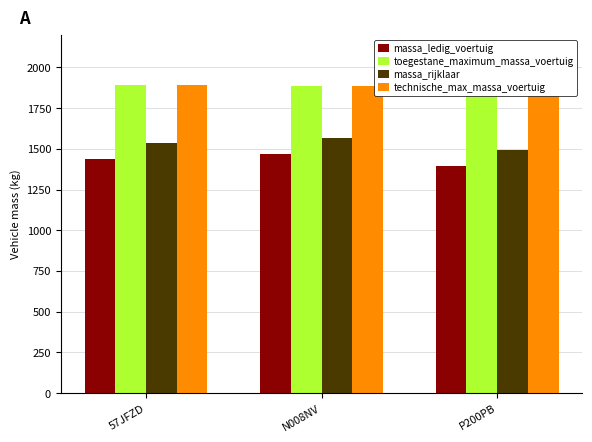

How many groups of bars are there?

3